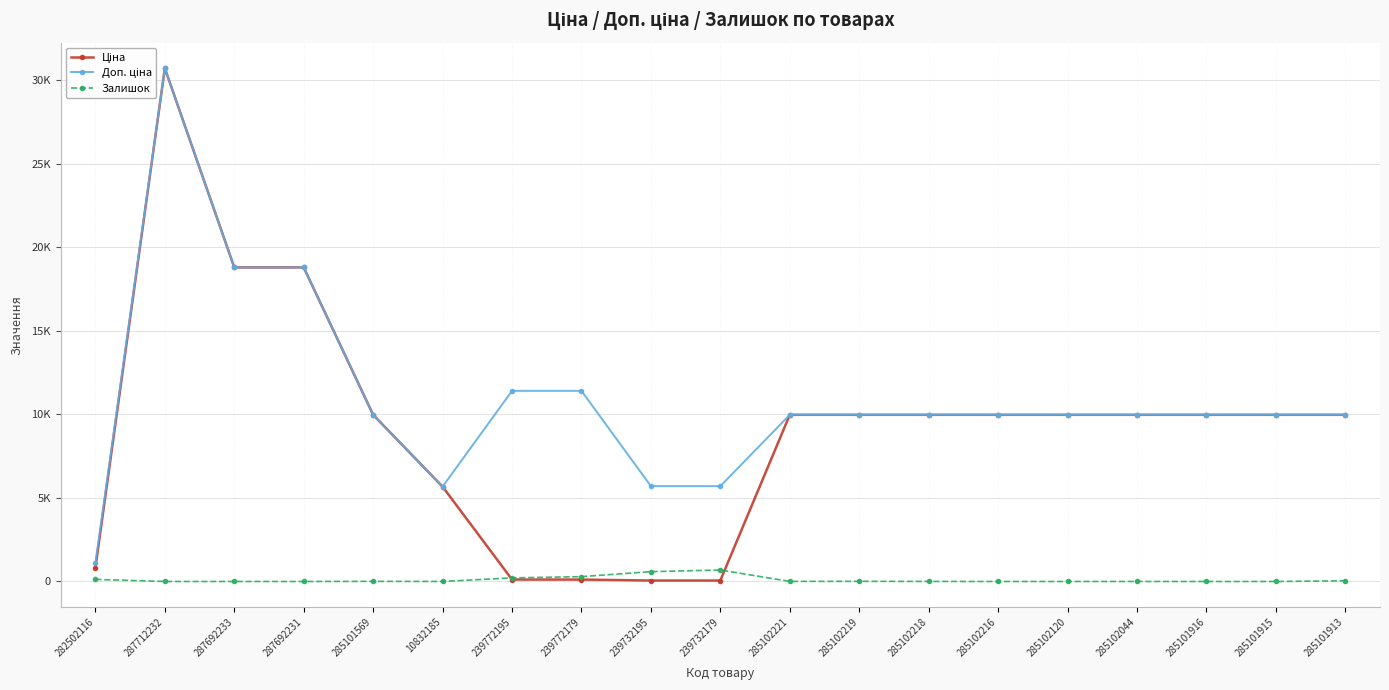

Where is Ціна nearest to the value 15387?

287692233